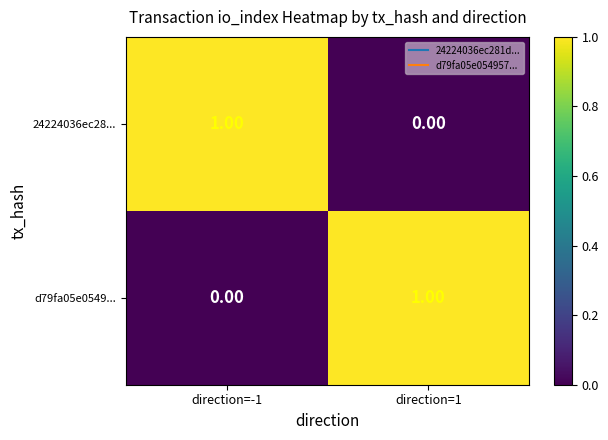

Rank the series at direction=1 from lowest to highest value.

24224036ec28..., d79fa05e0549...